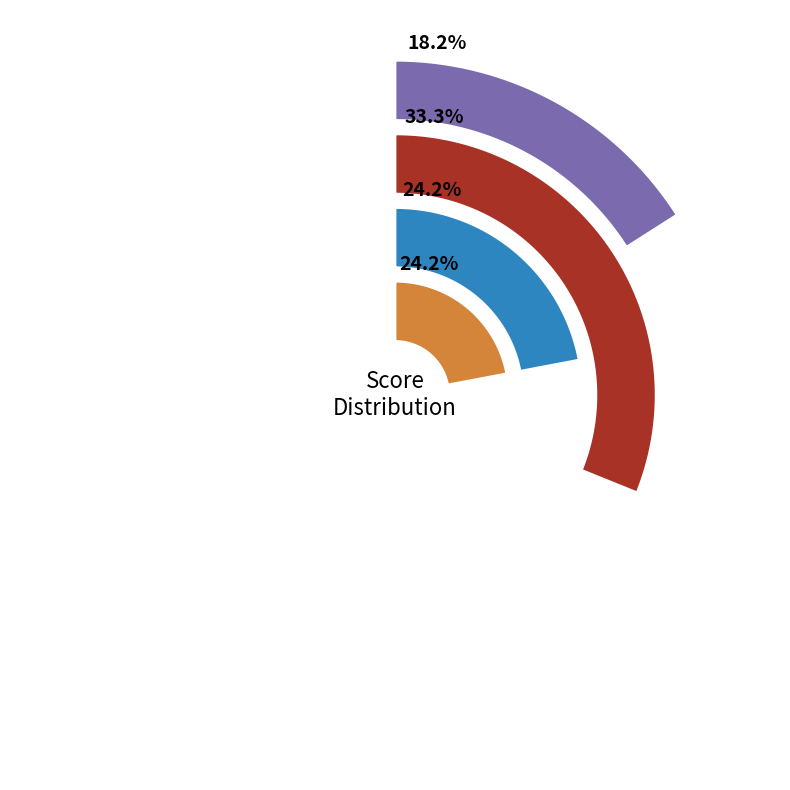

To the nearest percent, what portion does 2 represent?

24%